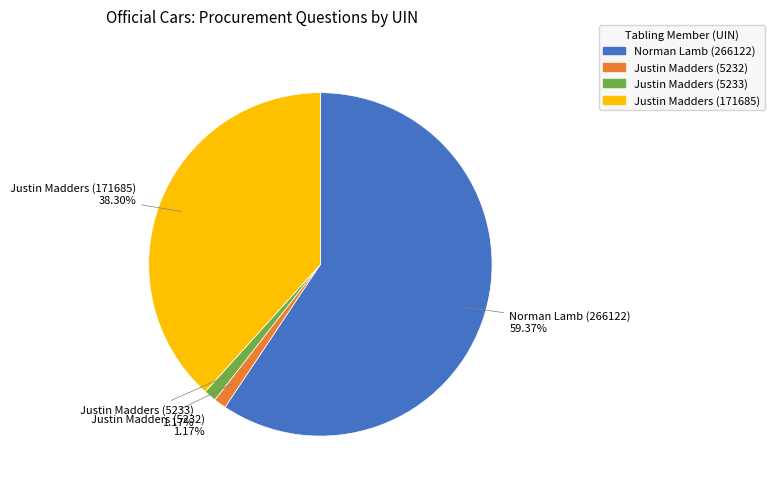

Which slice is the largest?

Norman Lamb (266122)